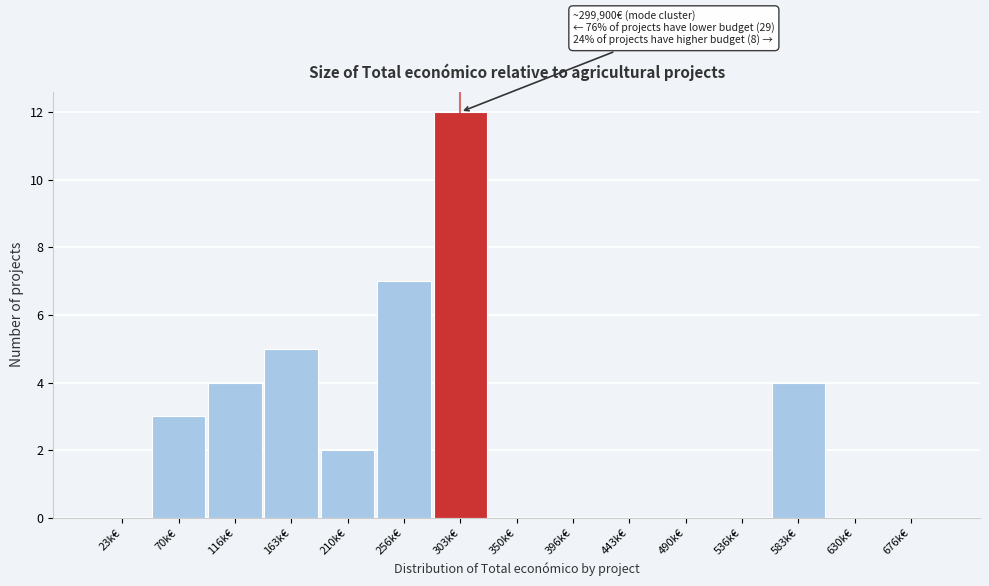

Reading left to right, what are all the values shown in this chart?

23k€=0	70k€=3	116k€=4	163k€=5	210k€=2	256k€=7	303k€=12	350k€=0	396k€=0	443k€=0	490k€=0	536k€=0	583k€=4	630k€=0	676k€=0